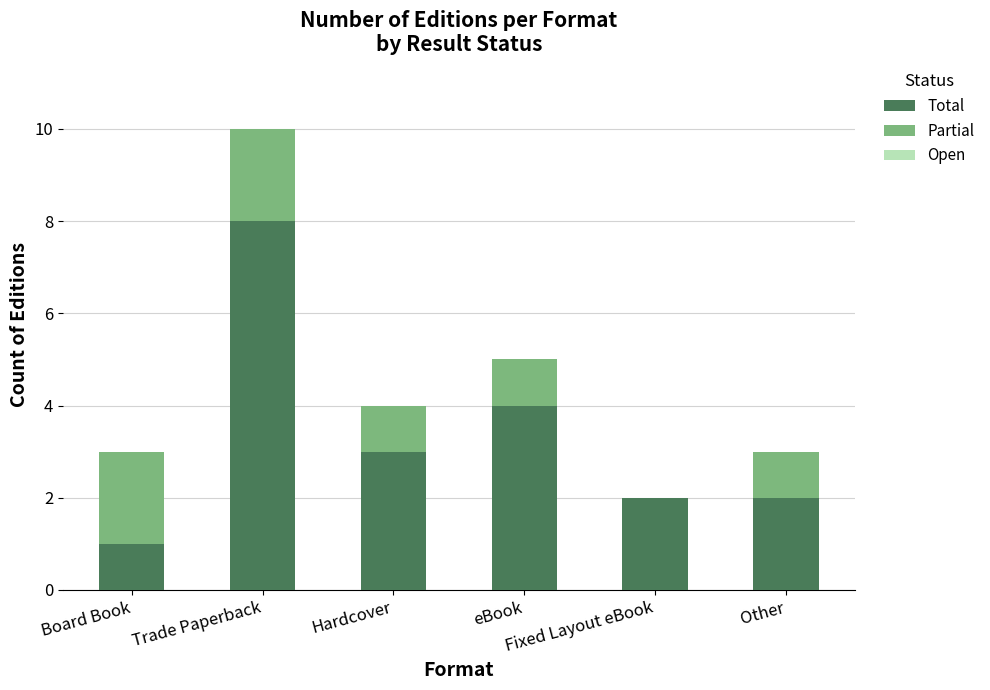

What is the sum of all Total values?

20